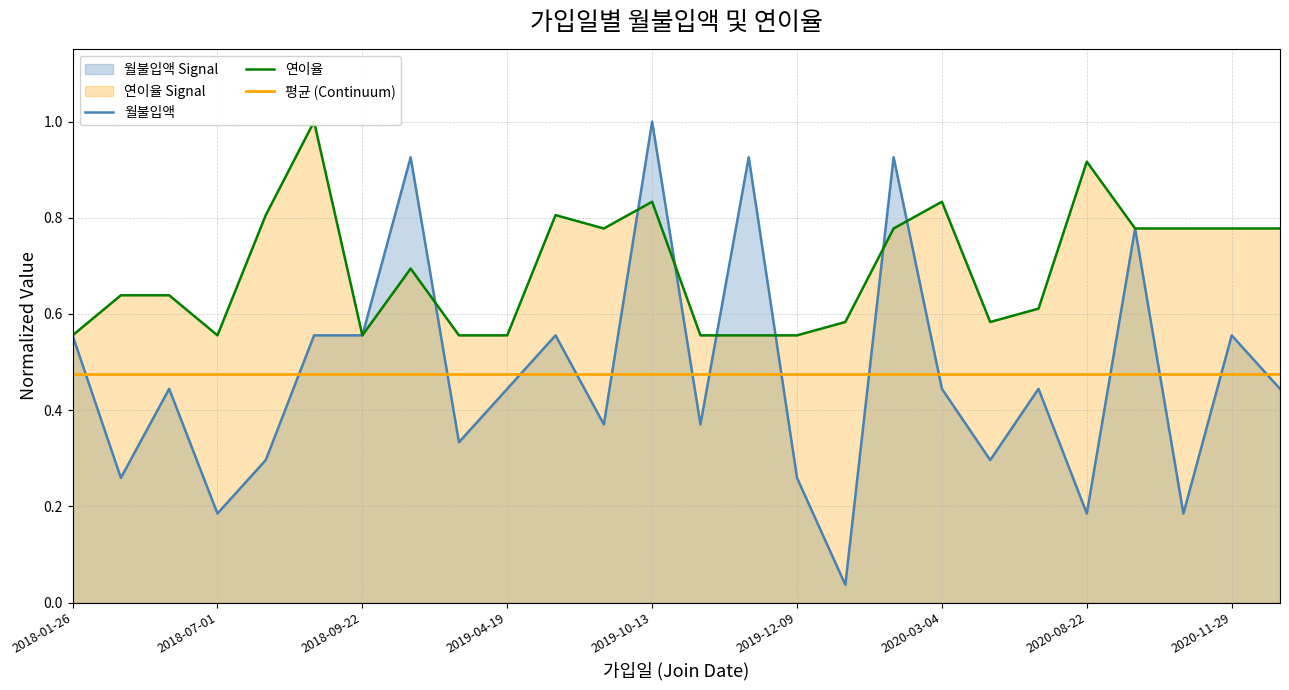

The value of 월불입액 at 2019-12-09 is 0.4. True or false?

False